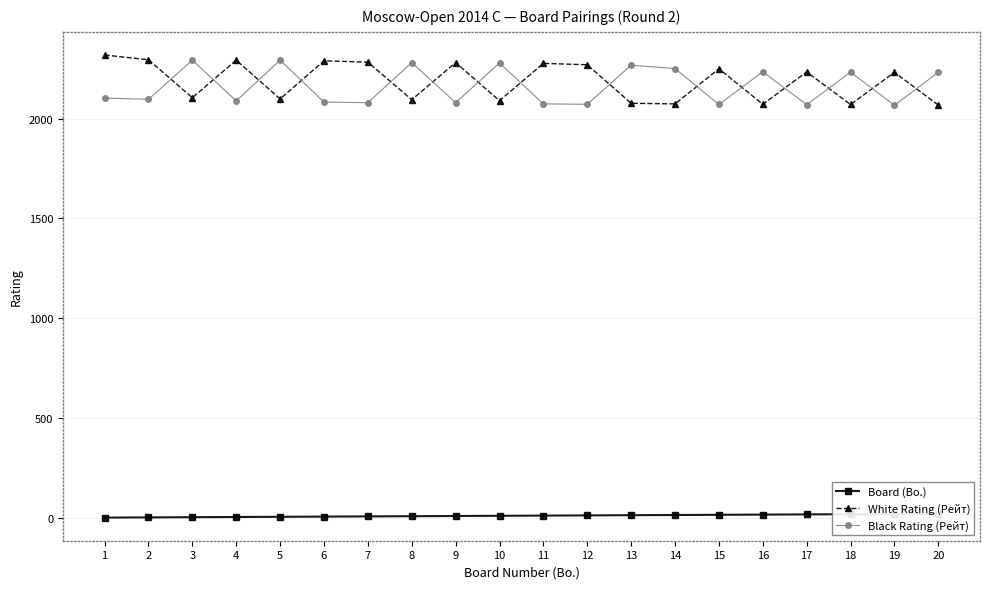

What is the maximum value shown in the chart?

2319